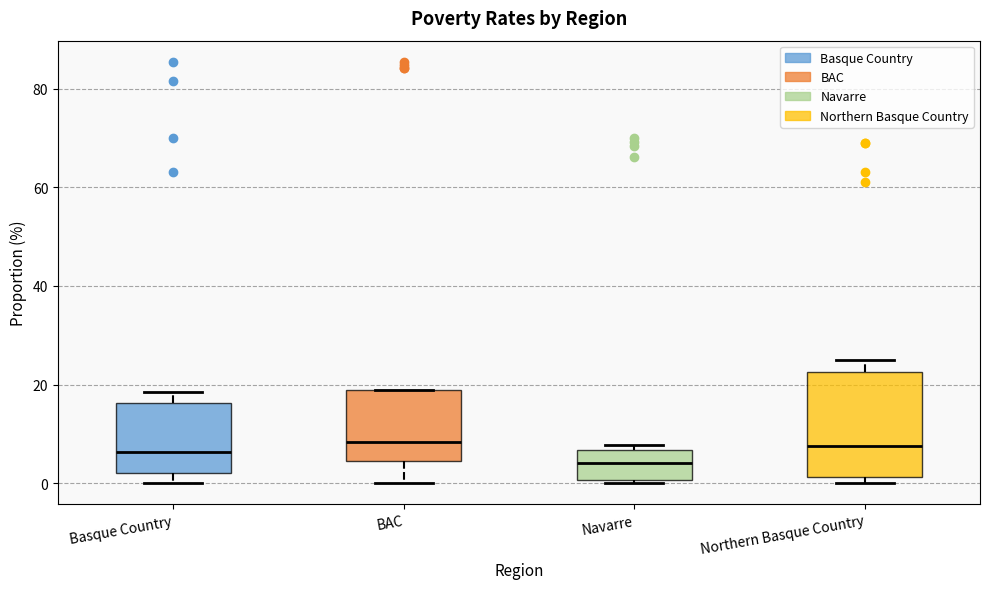

Reading left to right, transcribe this box plot: for each box, give where its median line is, the range the box spans, and where its two whiskers end, as read against the y-axis. The values are not printed on the chart, so give them approximately, as read against the axis.

Basque Country: median 6, box 2 to 16, whiskers 0 to 18
BAC: median 8, box 4 to 18, whiskers 0 to 18
Navarre: median 4, box 0 to 6, whiskers 0 to 8
Northern Basque Country: median 8, box 2 to 22, whiskers 0 to 26